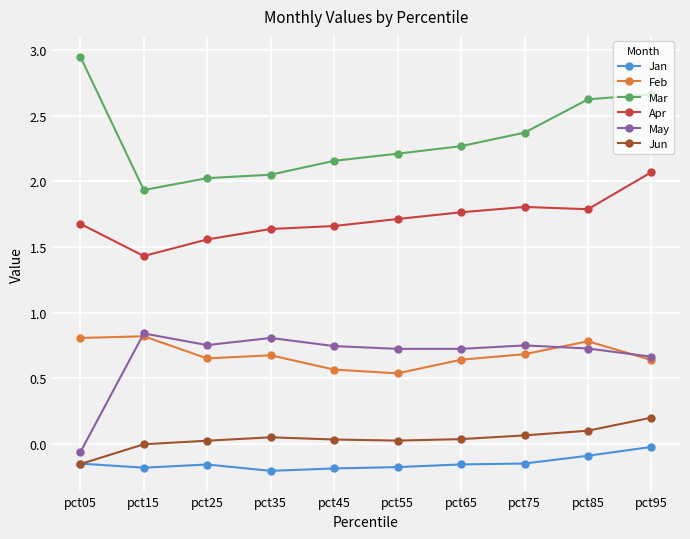

At which category is the sum across all series the highest?

pct95